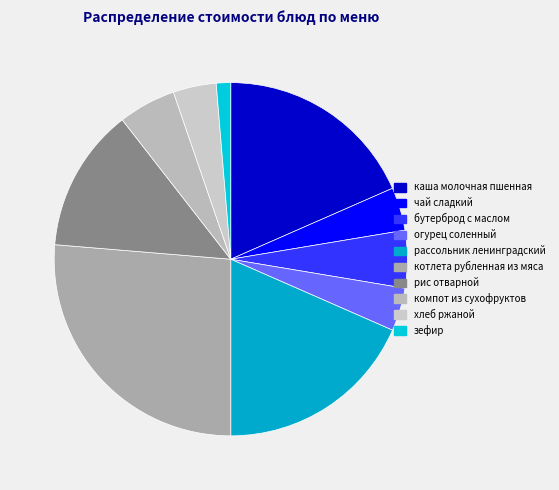

To the nearest percent, what is the average slice percentage?

10%